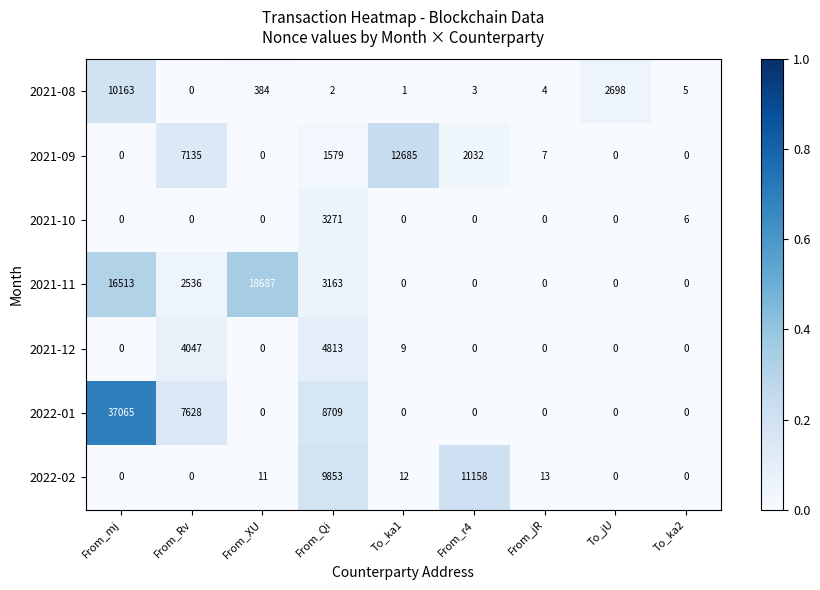

What is the greatest value displayed?

37065